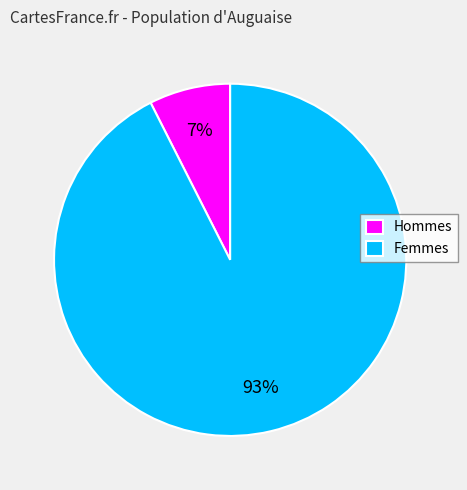

To the nearest percent, what is the combined percentage of Hommes and Femmes?

100%